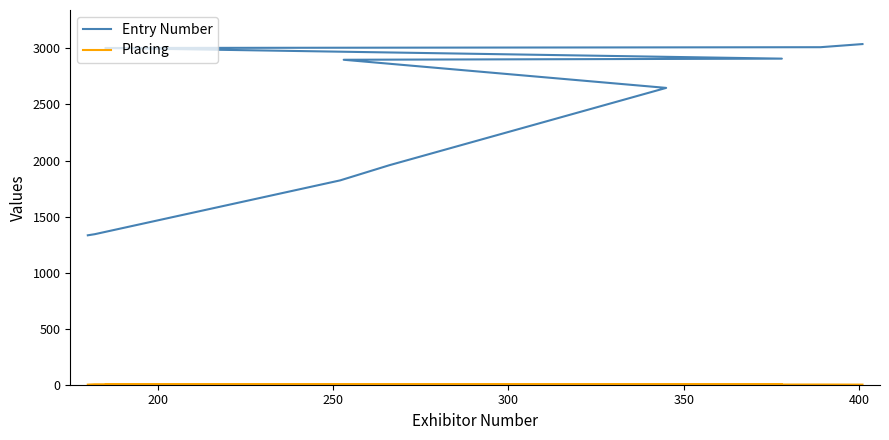

What is the value of the Placing point at the 10th from the left?

1